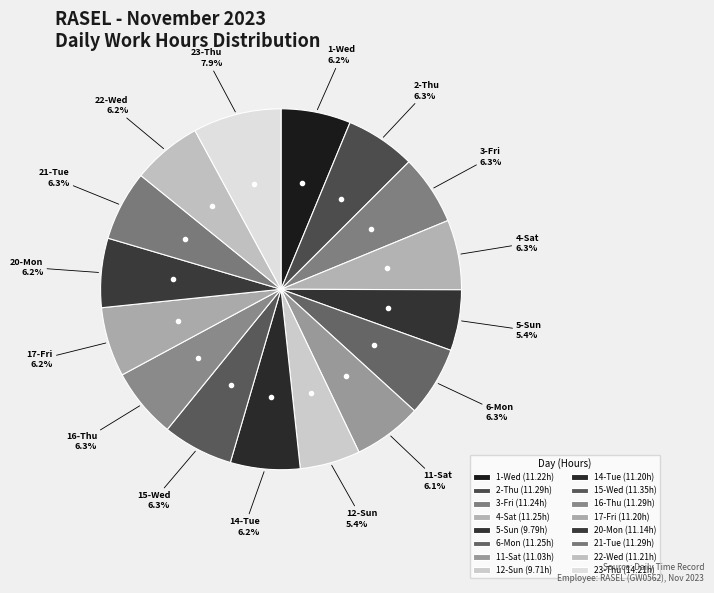

Is 16-Thu the majority of the pie?

No